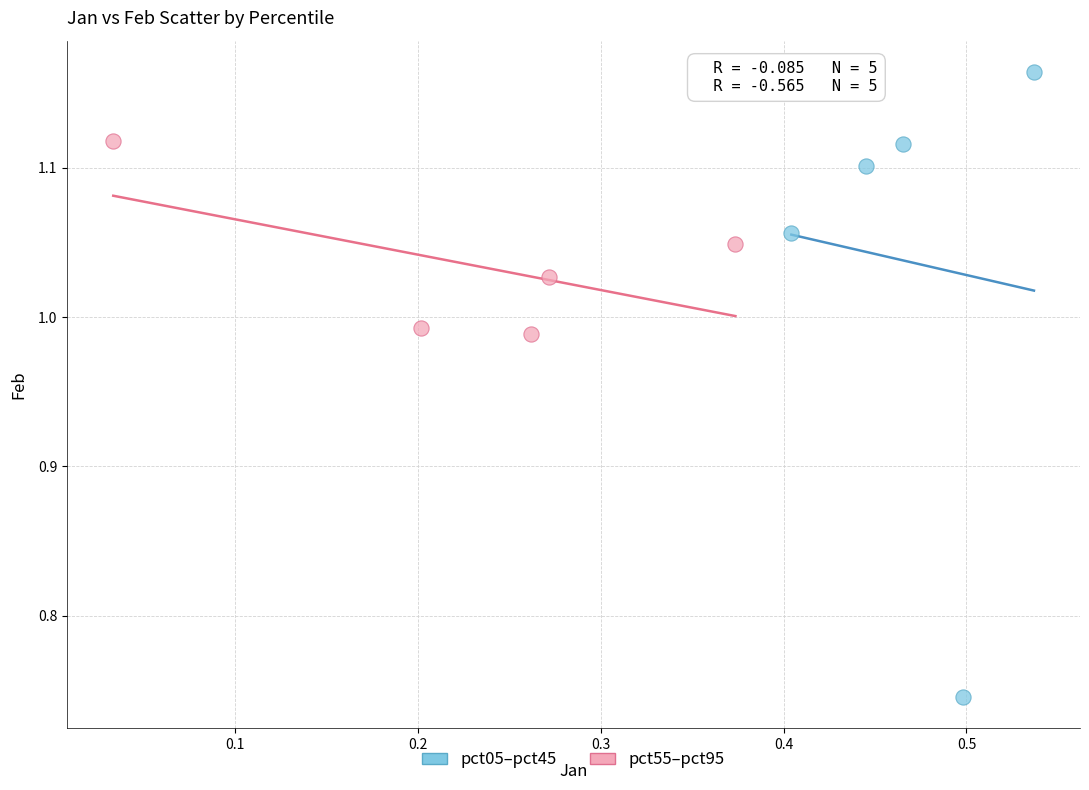

Which series reaches the minimum Y coordinate?

pct05–pct45